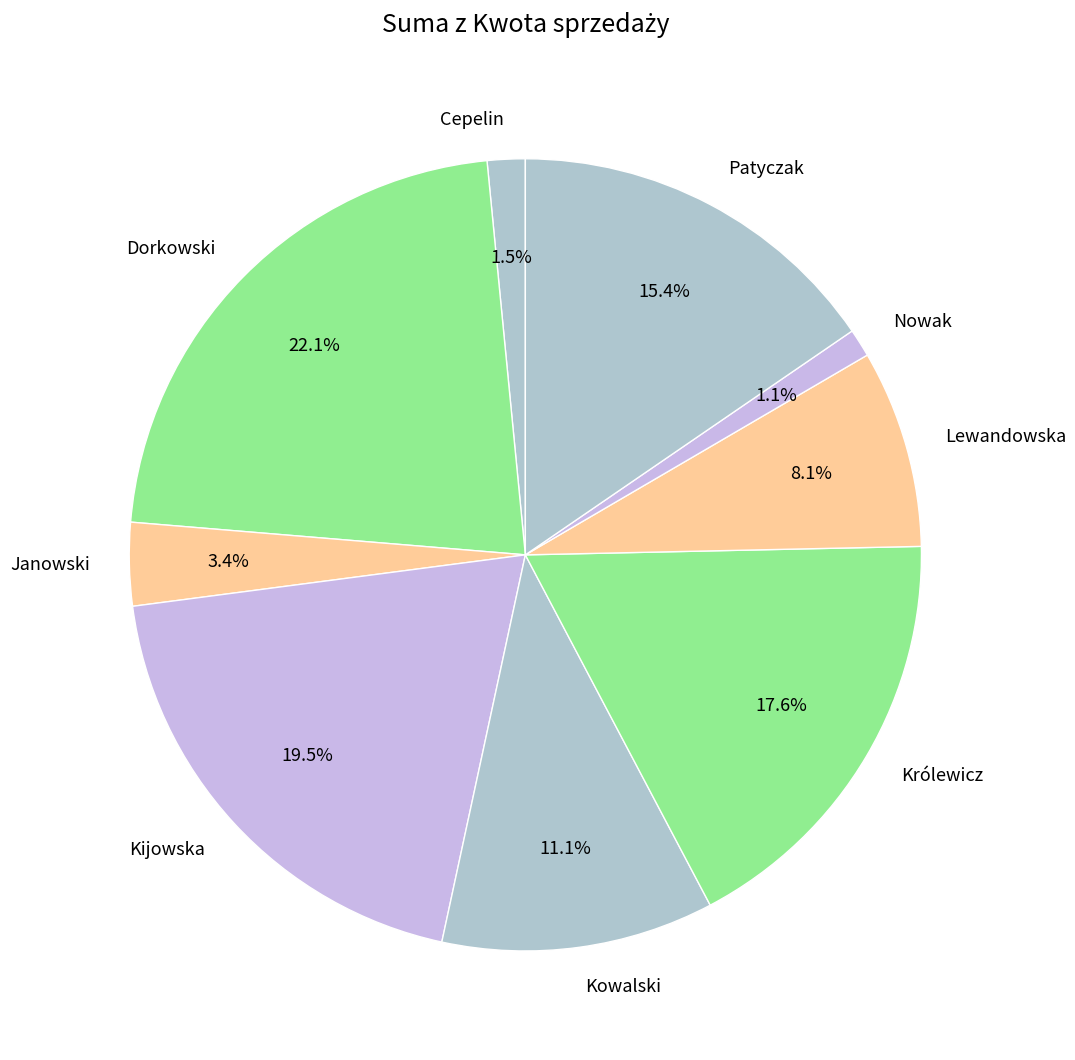

Which slice is the largest?

Dorkowski